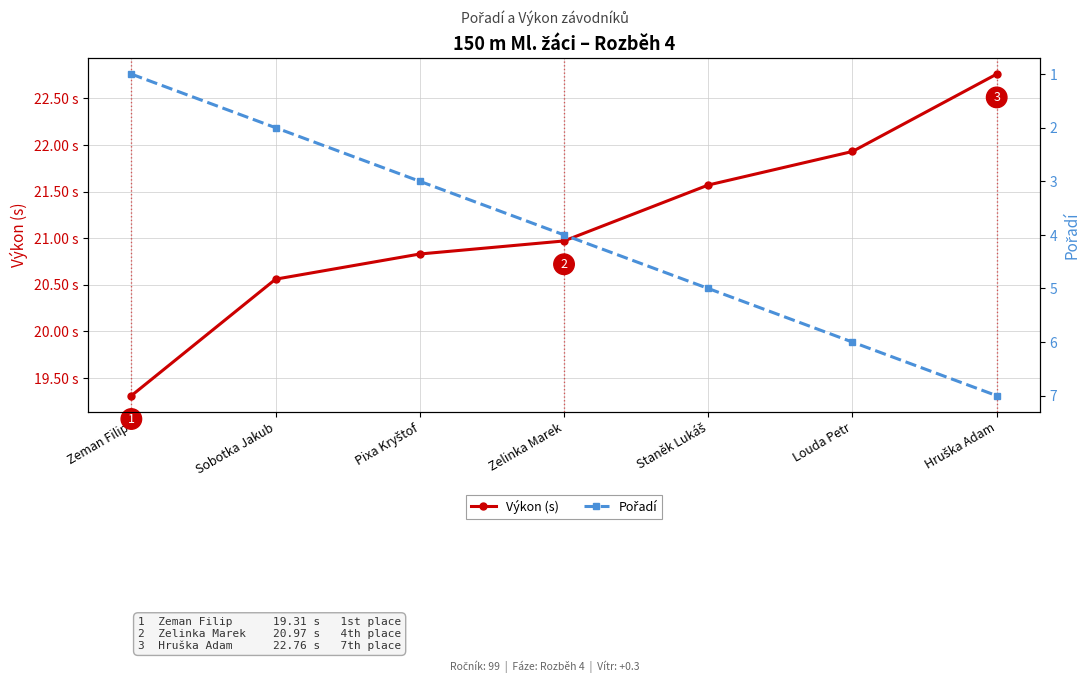

List the series in order of their overall mean, highest first.

Výkon (s), Pořadí